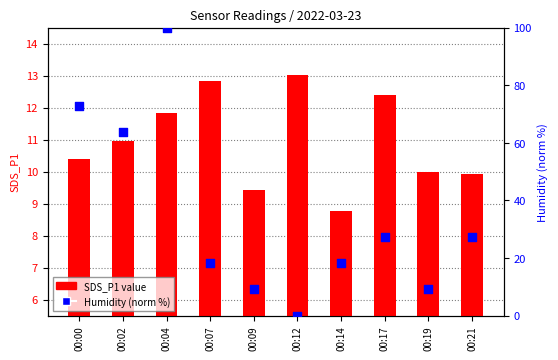

What is the total value across all series at 00:21?

37.2